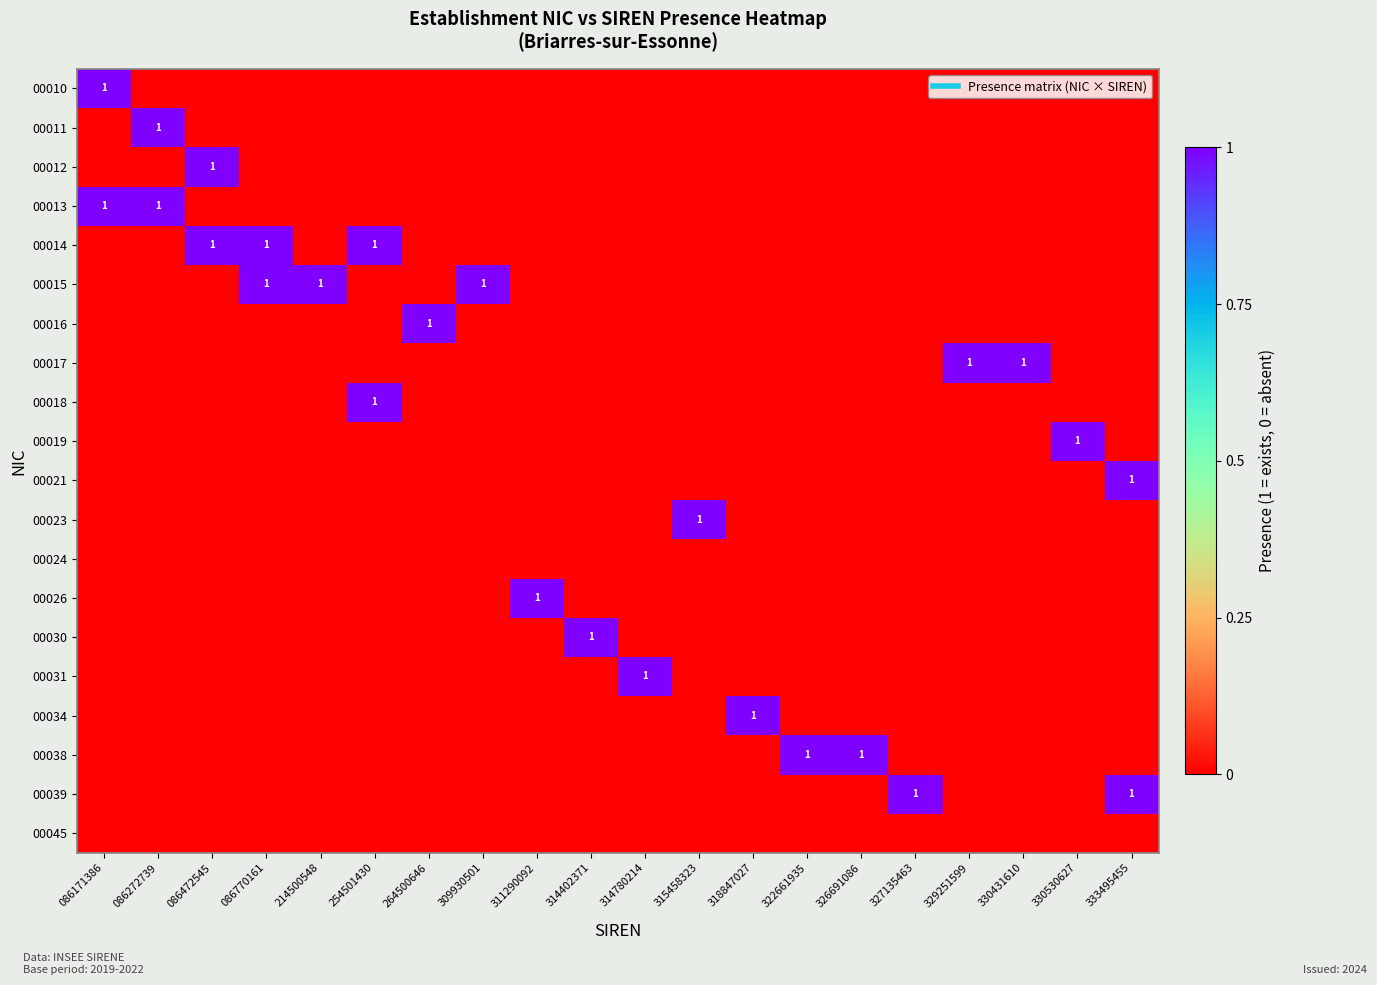

Is it true that 00039 equals 0 at 327135463?

False